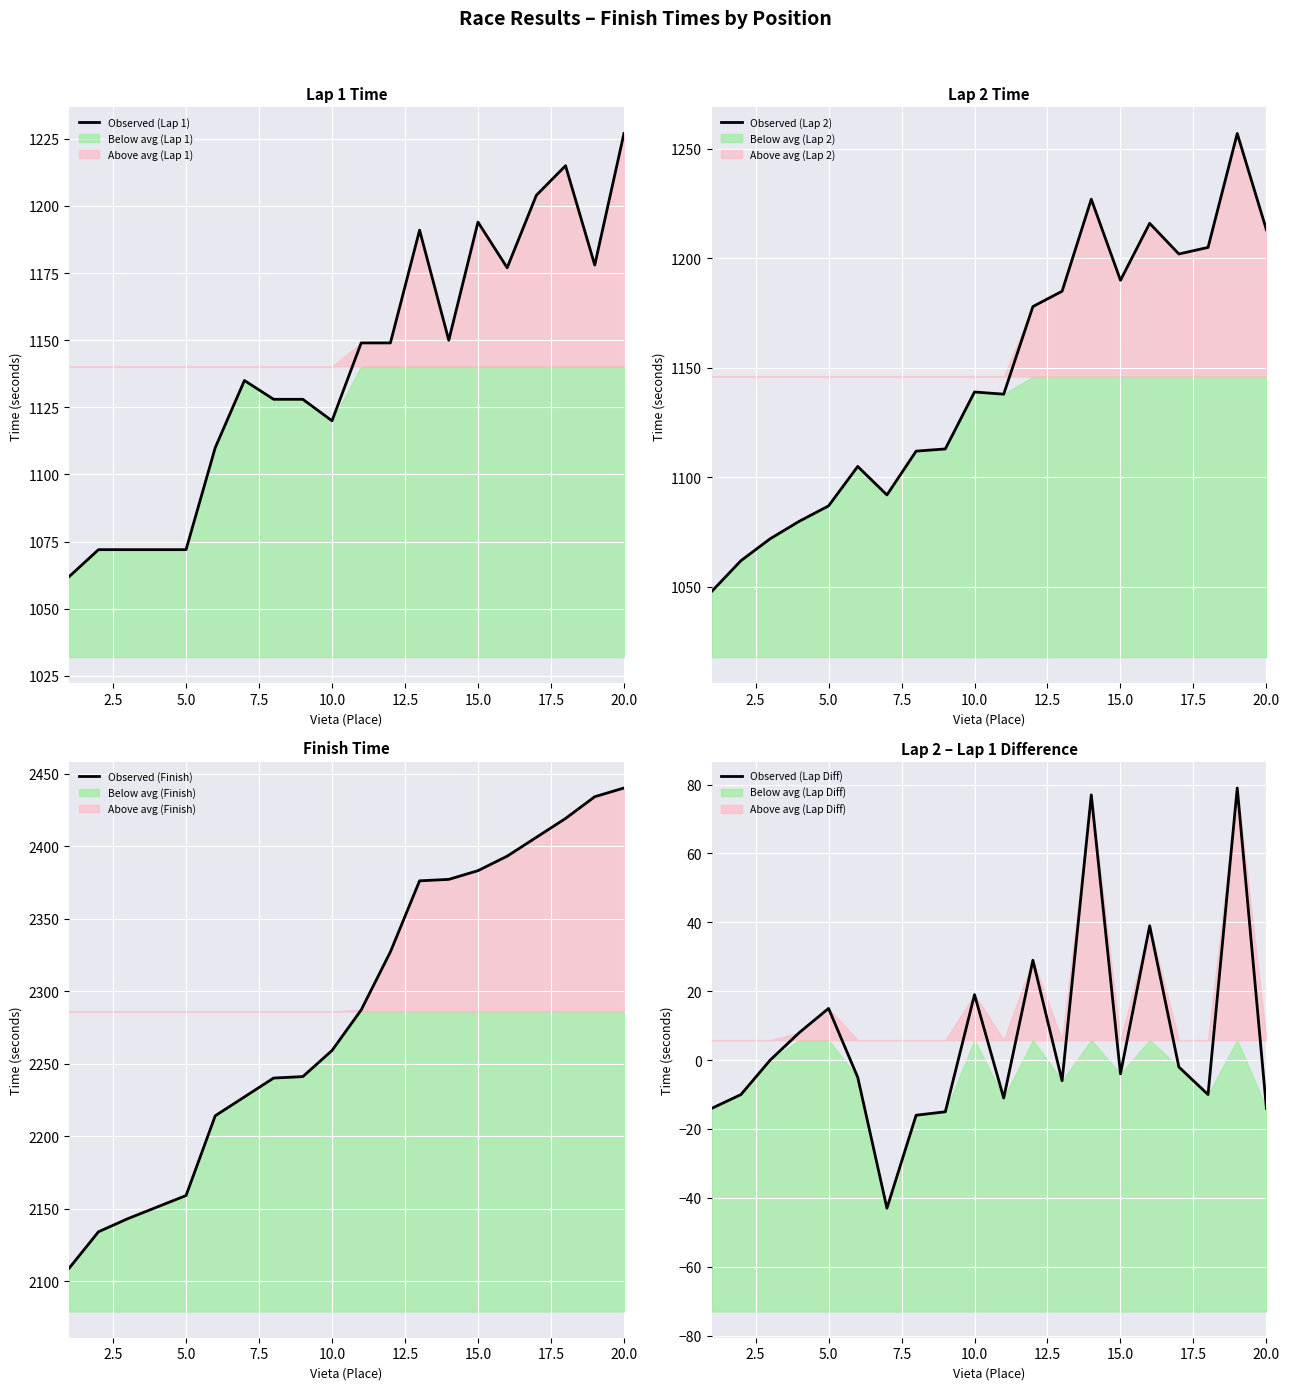

What is the average value of the Observed (Lap 1) series?

1140